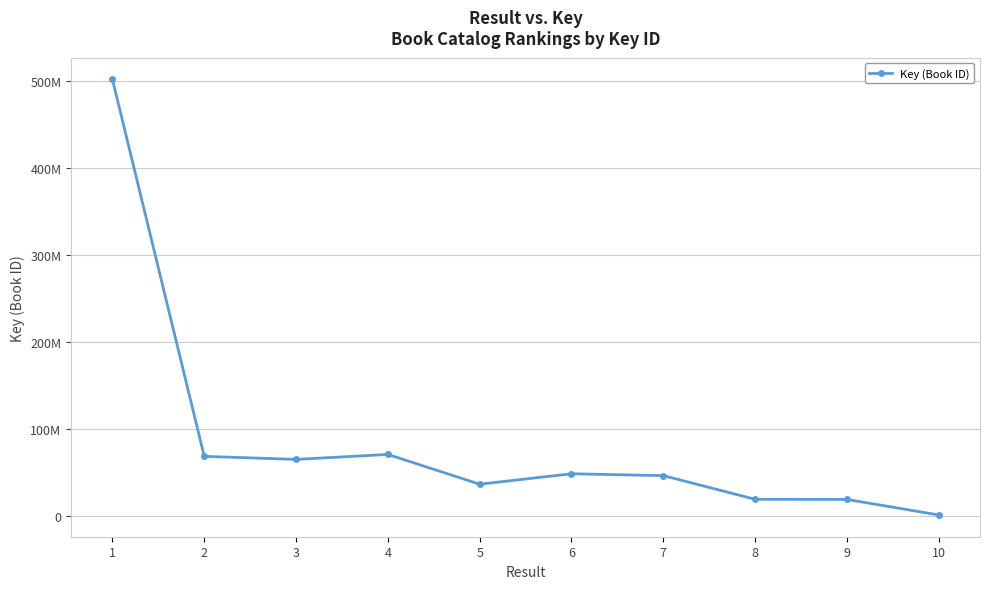

Is this an area chart (filled region under the line)?

No